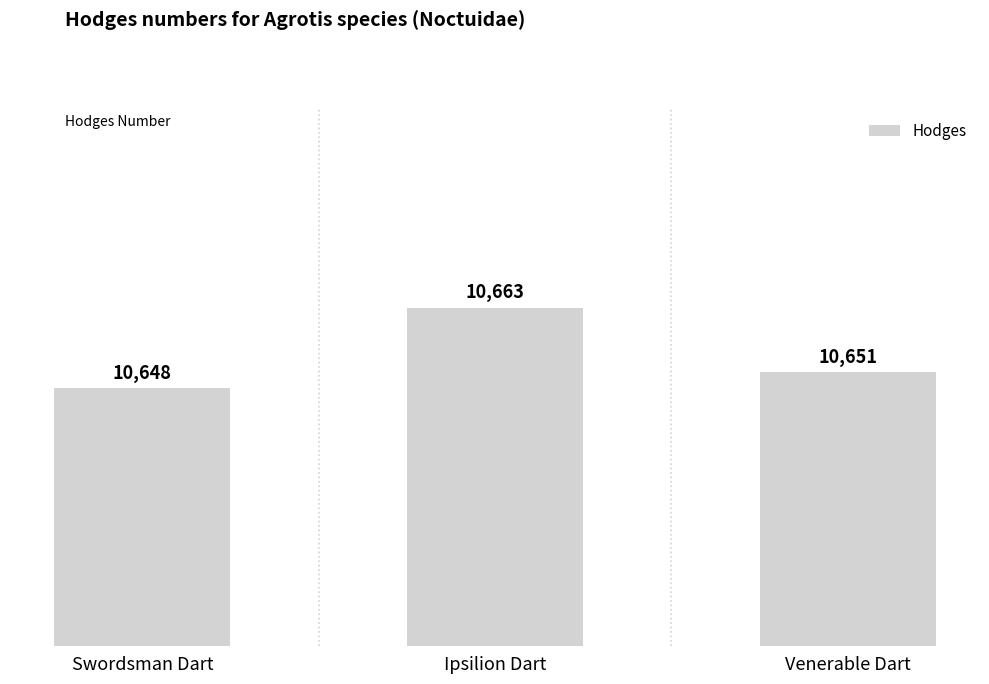

Count the number of data series in this chart.

1